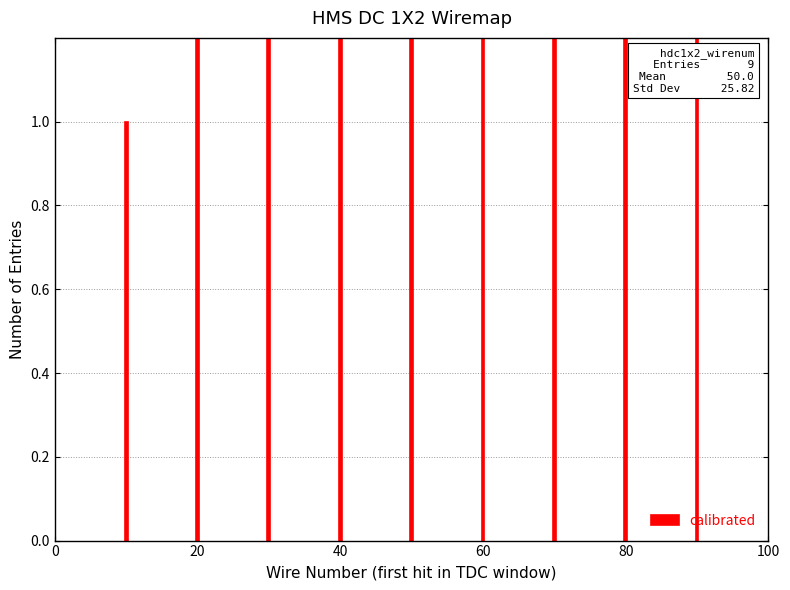

Does the chart contain stacked bars?

No